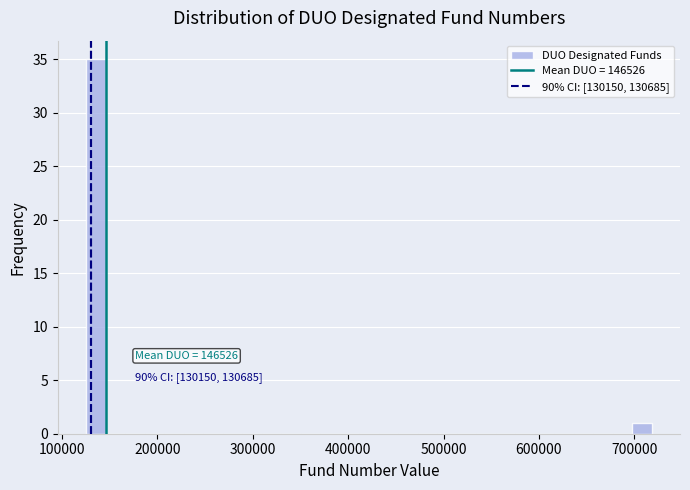

Read against the x-axis, roughly where is the centre of the tallest bar?

140000